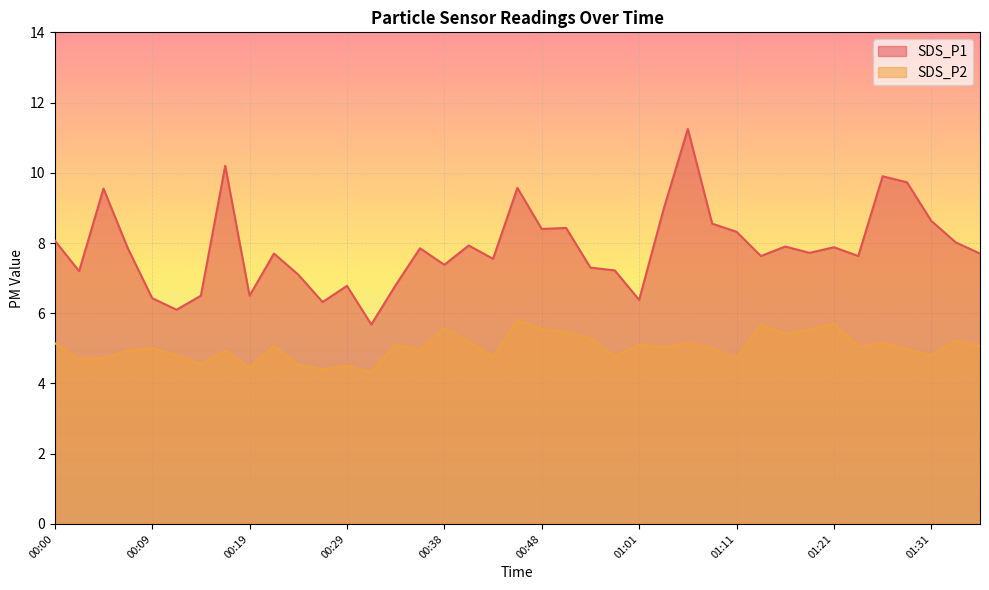

What are all the series names shown in the legend?

SDS_P1, SDS_P2